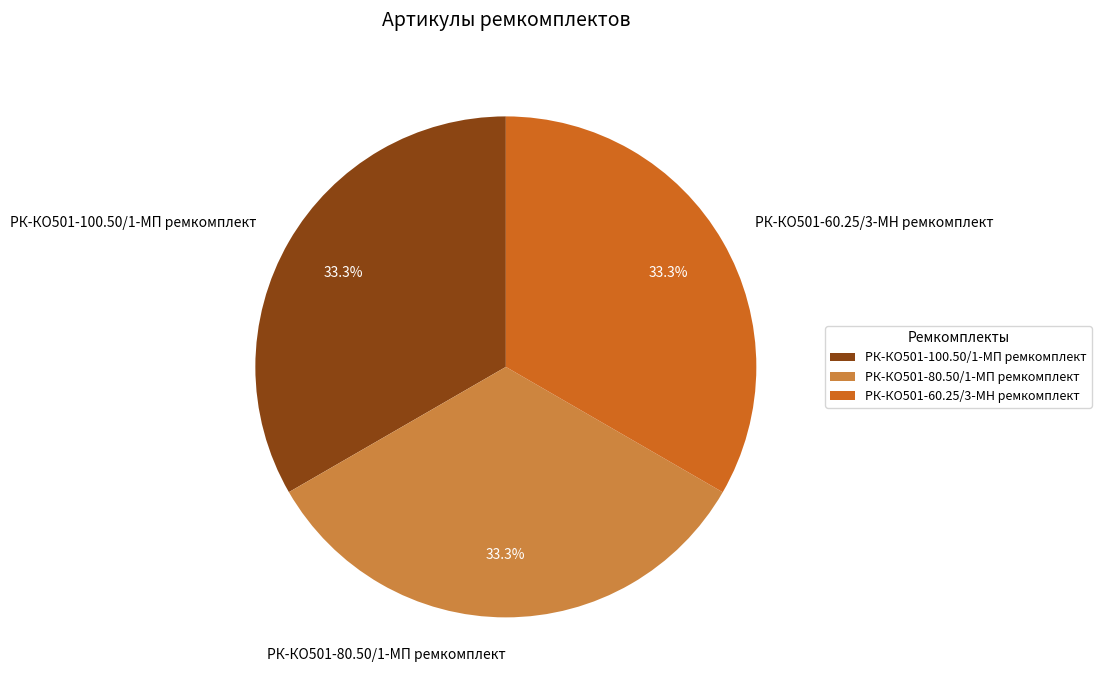

Does РК-КО501-60.25/3-МН ремкомплект account for over 50% of the chart?

No